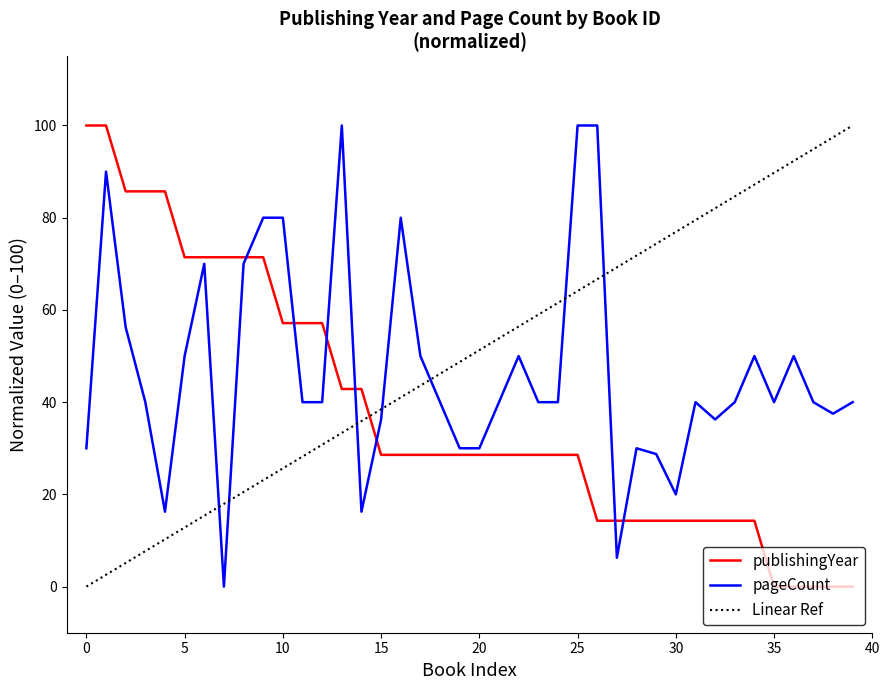

What is the difference between the maximum and minimum values in the pageCount series?

100.0